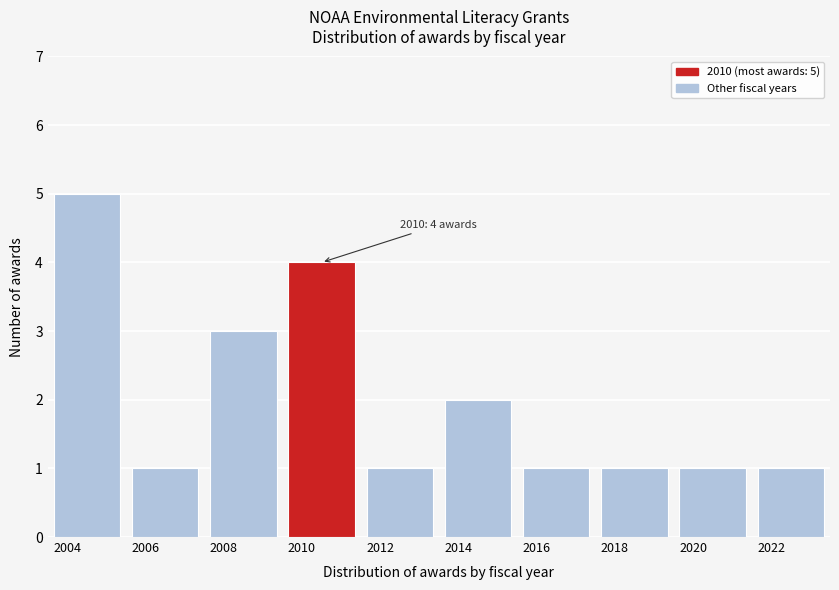

Reading left to right, what are all the values shown in this chart?

5	1	3	4	1	2	1	1	1	1